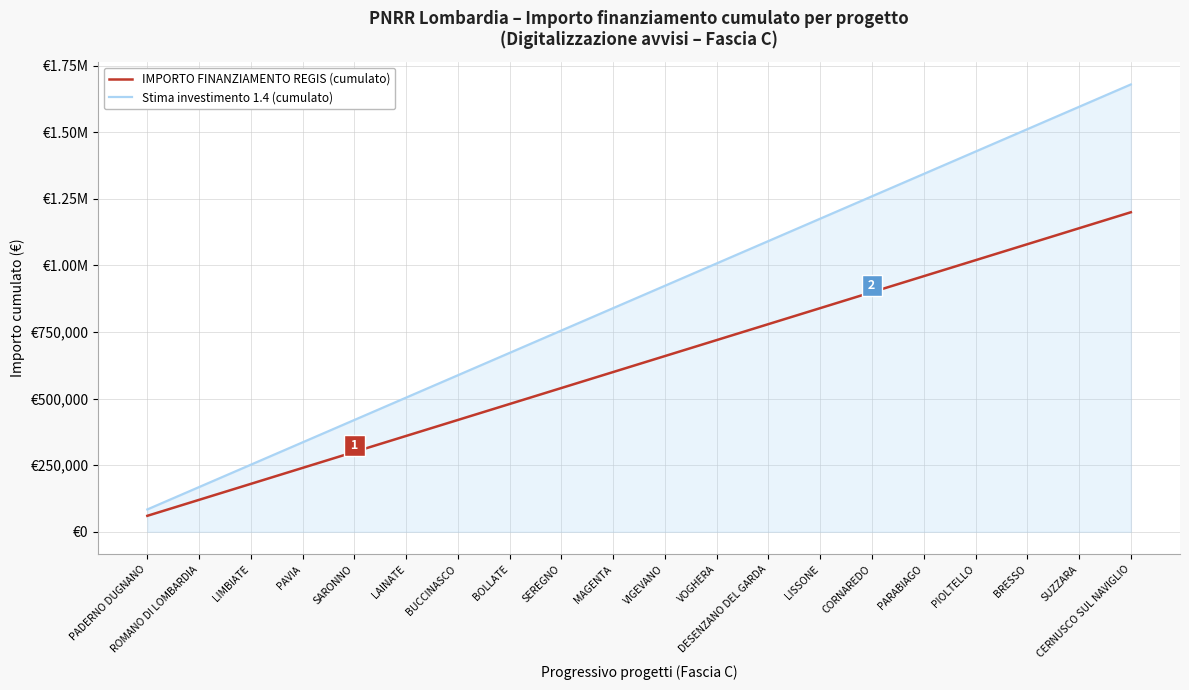

Is it true that IMPORTO FINANZIAMENTO REGIS (cumulato) equals 887400.3 at VIGEVANO?

False